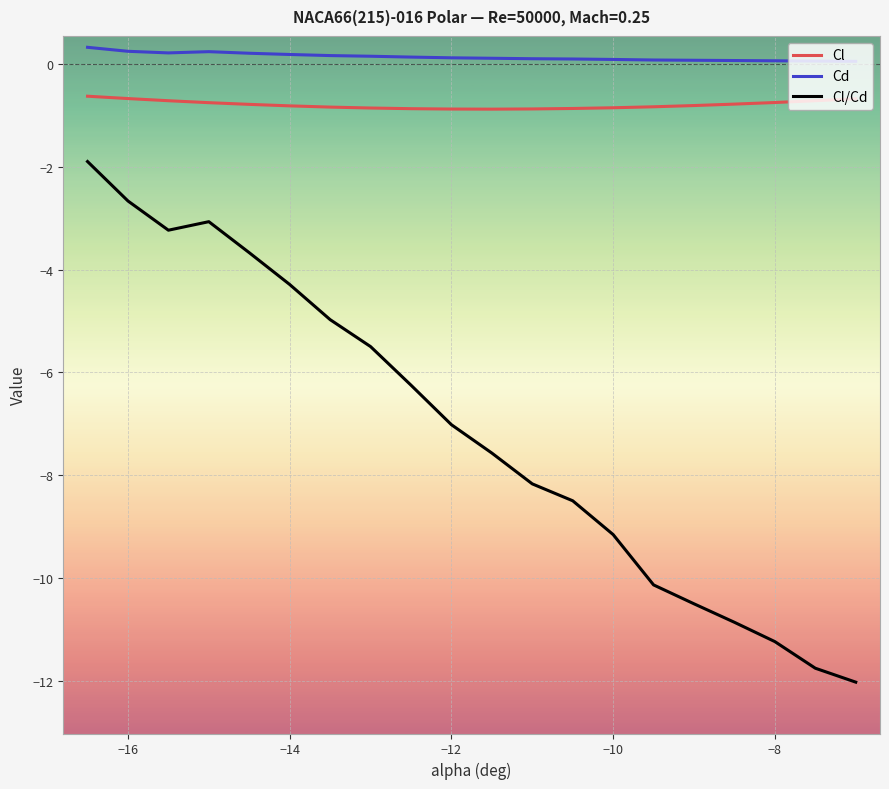

How many lines are shown in the chart?

3